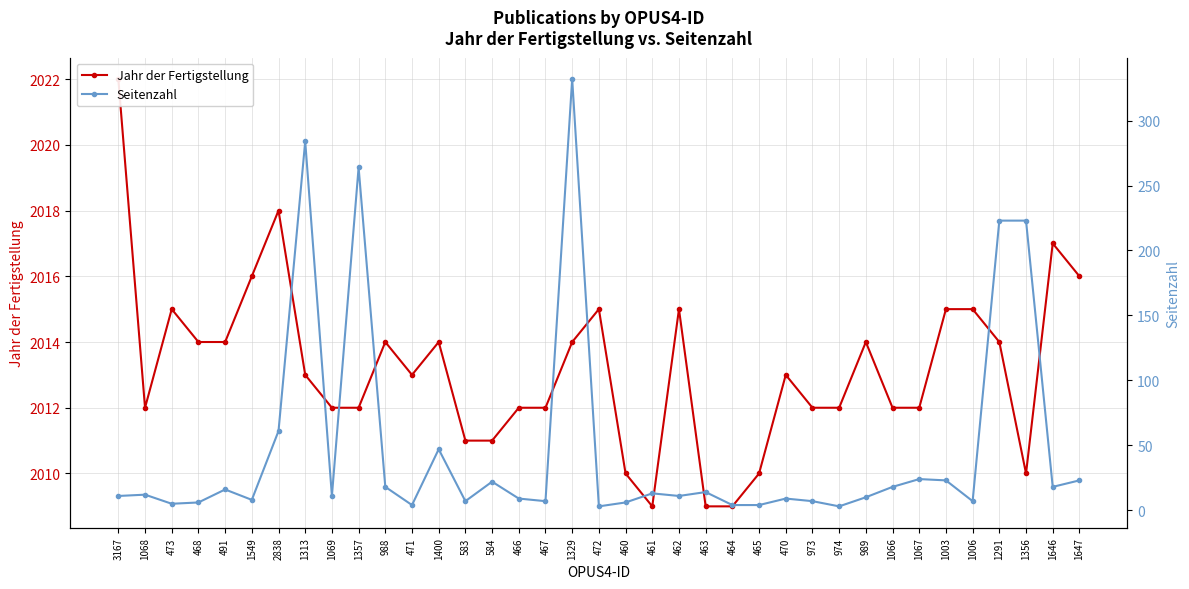

What is the difference between the highest and lowest values at 491?

1998